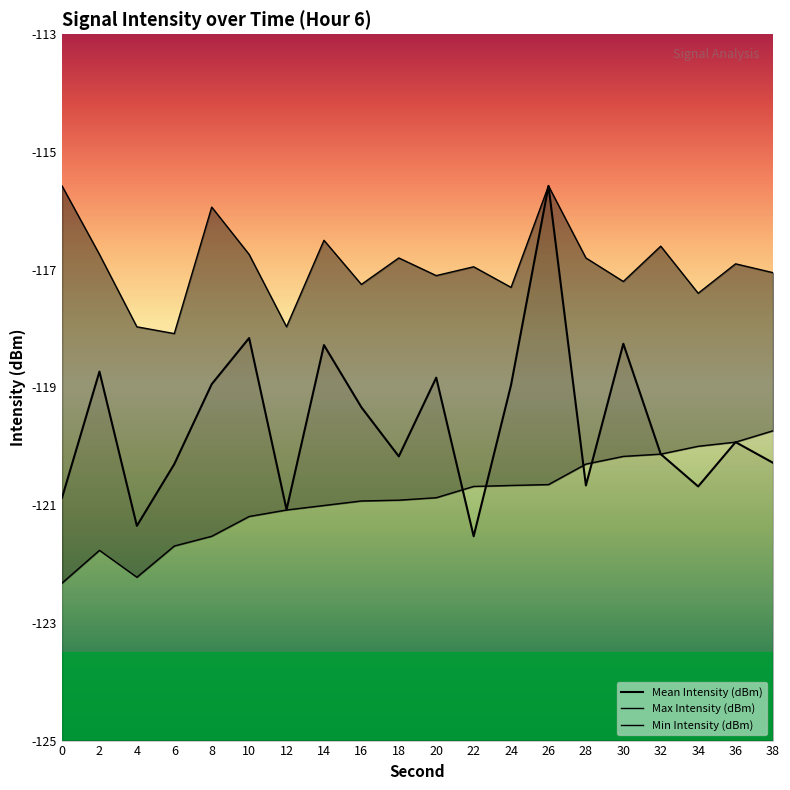

What is the sum of the Mean Intensity (dBm) values at 0 and 38?

-241.2